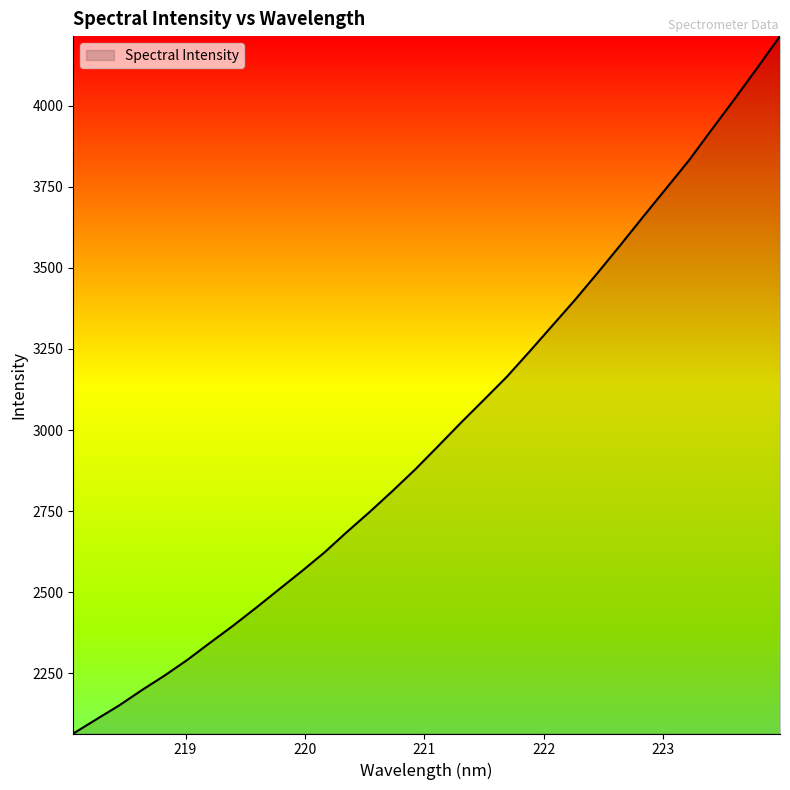

What is the difference between the maximum and minimum values?

2150.8